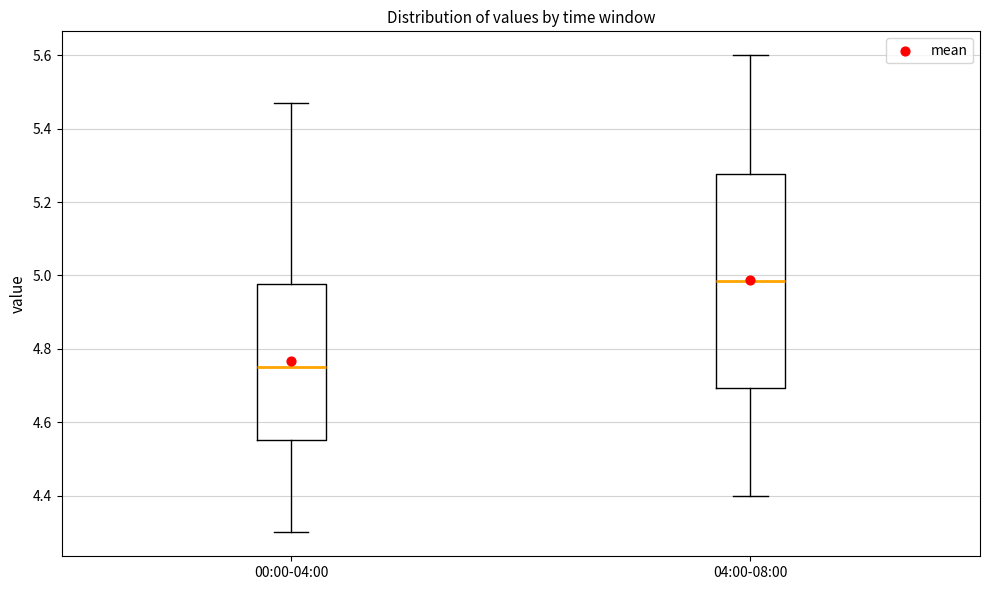

Which box is the tallest, from its lower edge to its upper edge?

04:00-08:00